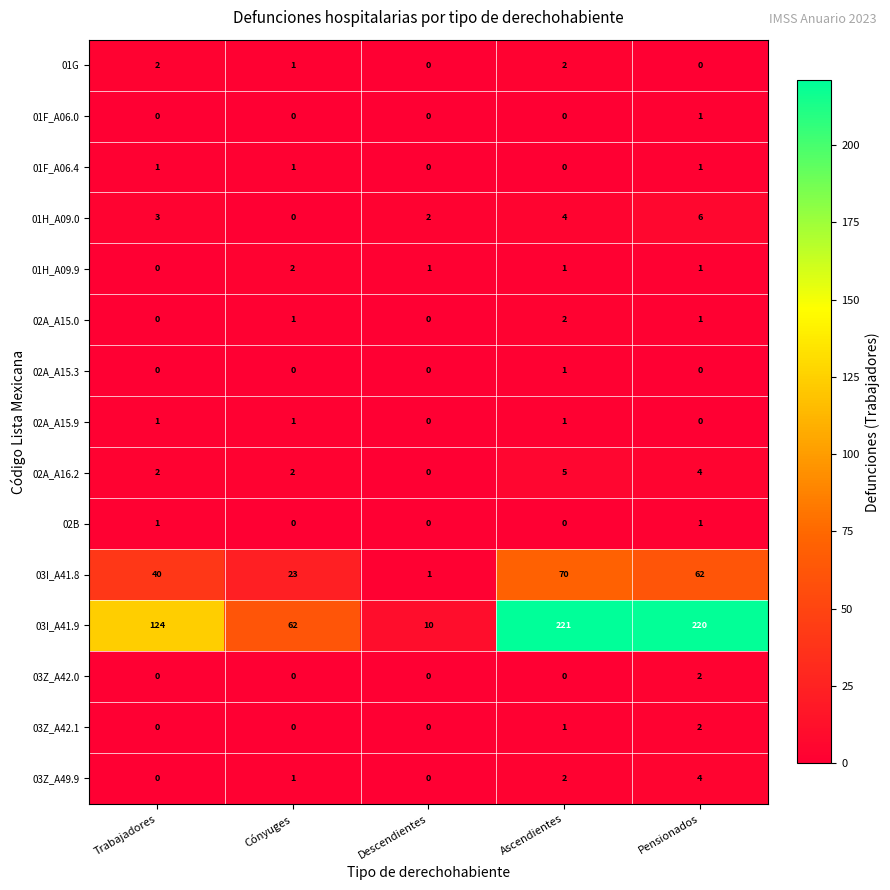

What is the total value across all series at Pensionados?

305